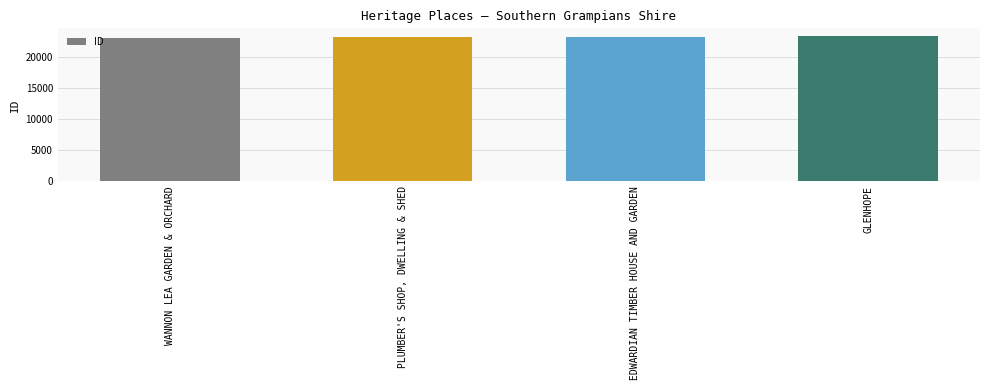

Are the bars horizontal?

No